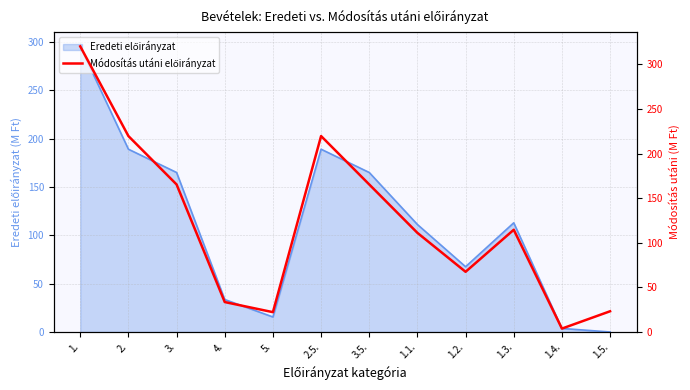

How many data points are less than 114?

6